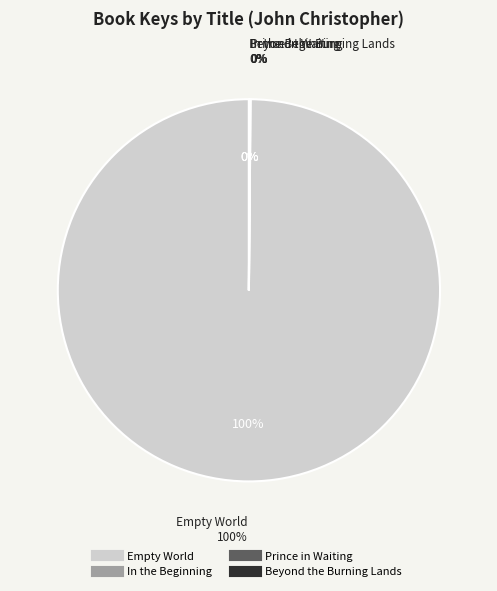

Is it true that Empty World is 92% of the pie?

False